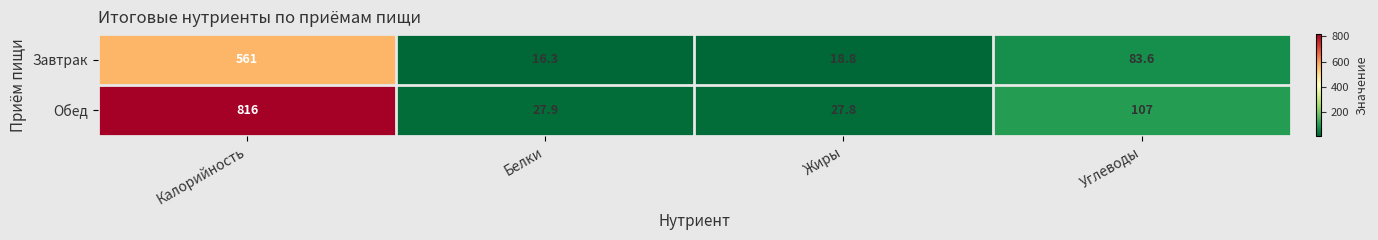

At how many categories does at least one series exceed 640?

1